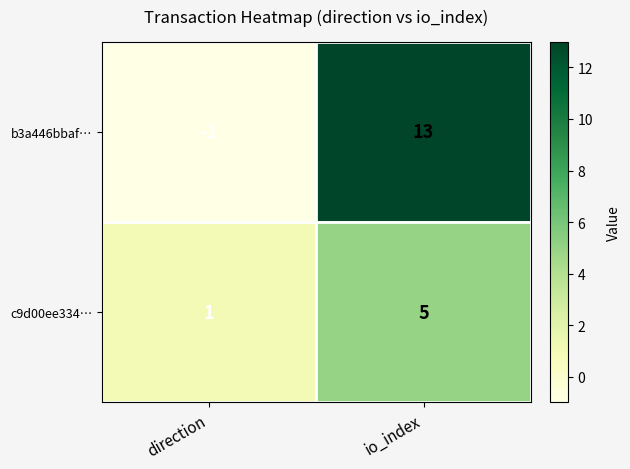

Which category has the lowest value across all series?

direction